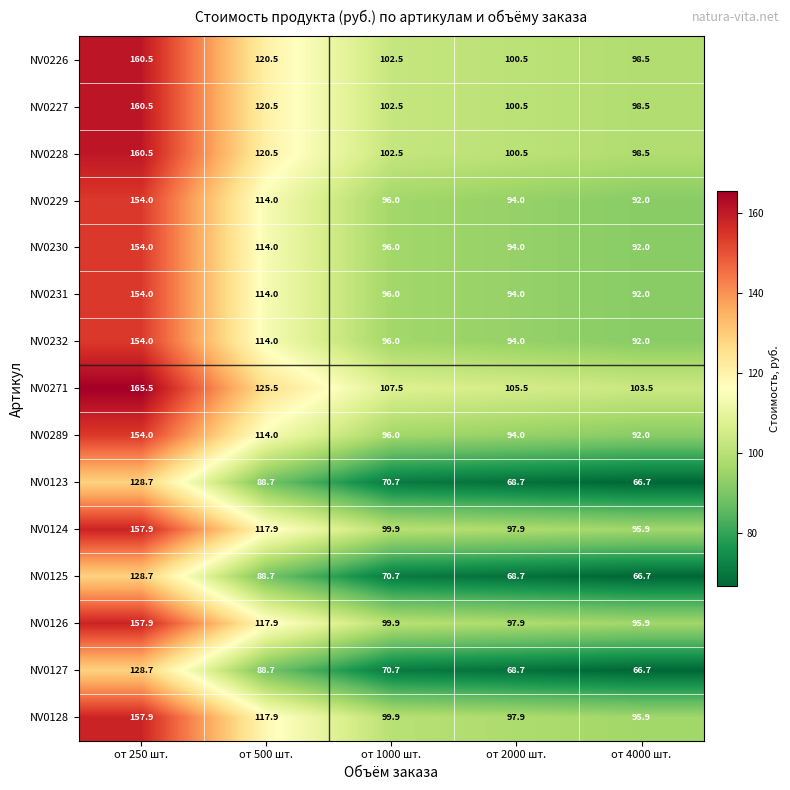

Which category has the lowest value in the NV0228 series?

от 4000 шт.